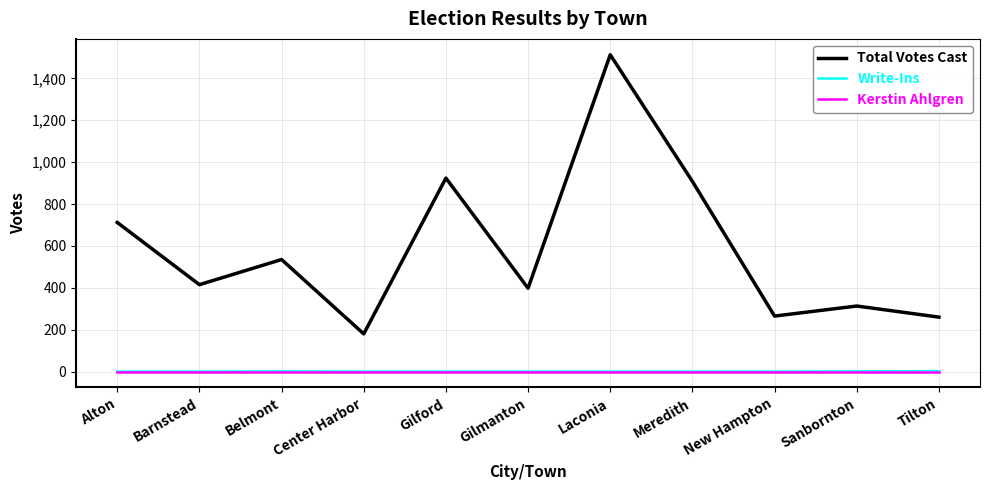

True or false: Total Votes Cast and Kerstin Ahlgren intersect in this chart.

False